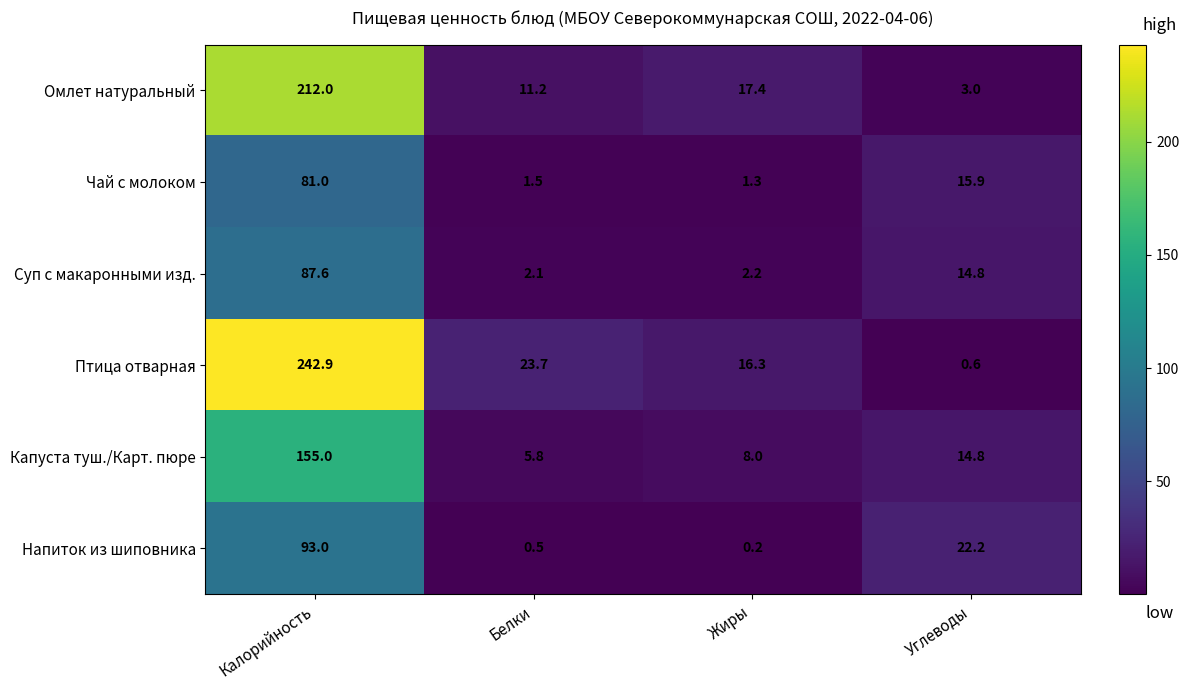

What is the spread (max minus min) of values at Жиры?

17.2